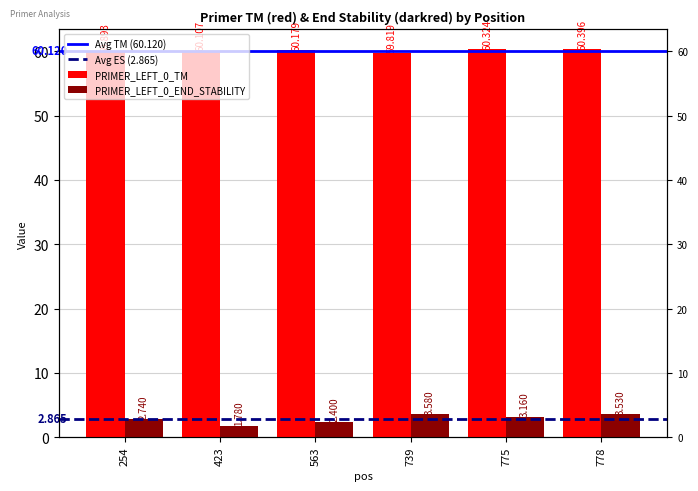

Is it true that PRIMER_LEFT_0_TM equals 60.1 at 423?

True